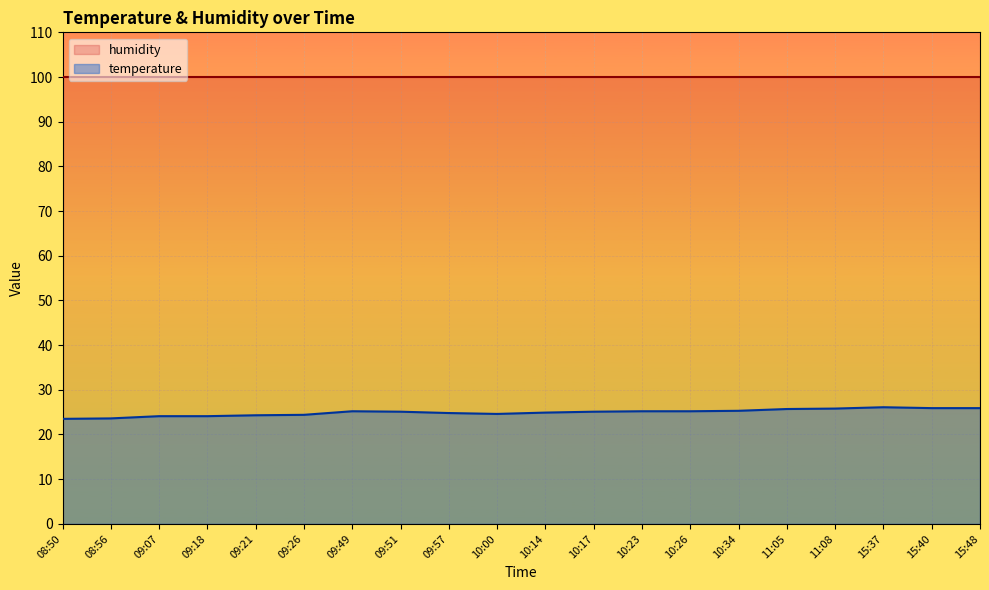

How many interior local peaks (higher than both neighbors) does the data have?

2